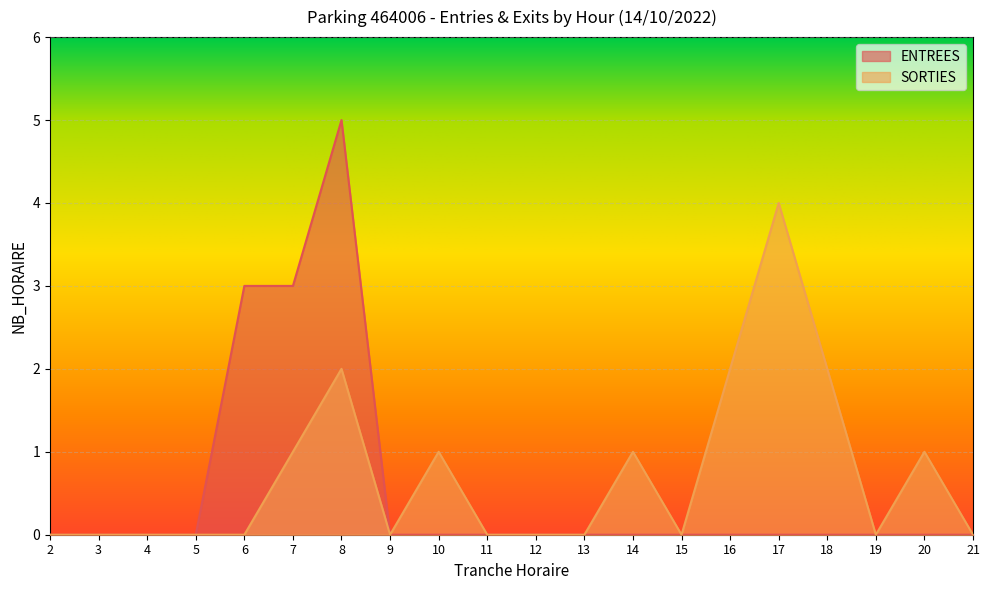

True or false: SORTIES and ENTREES intersect in this chart.

False